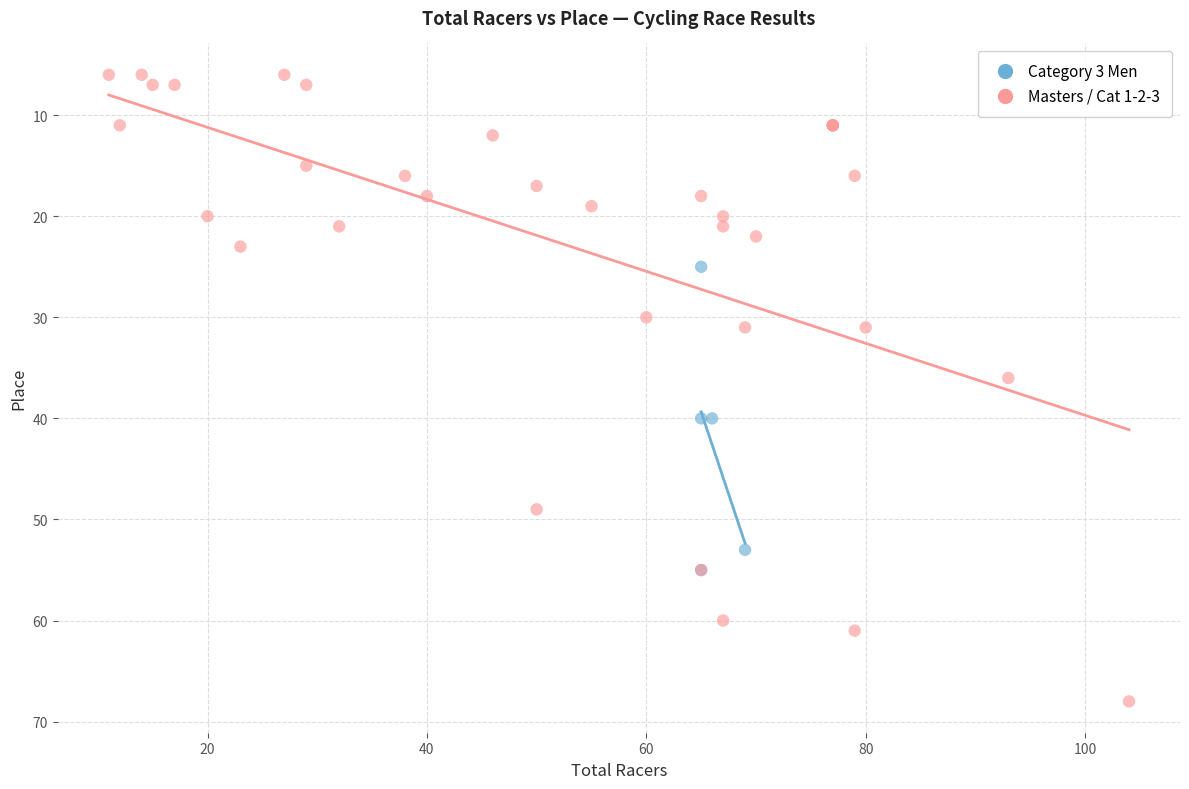

Which series has the widest spread of Y values?

Masters / Cat 1-2-3